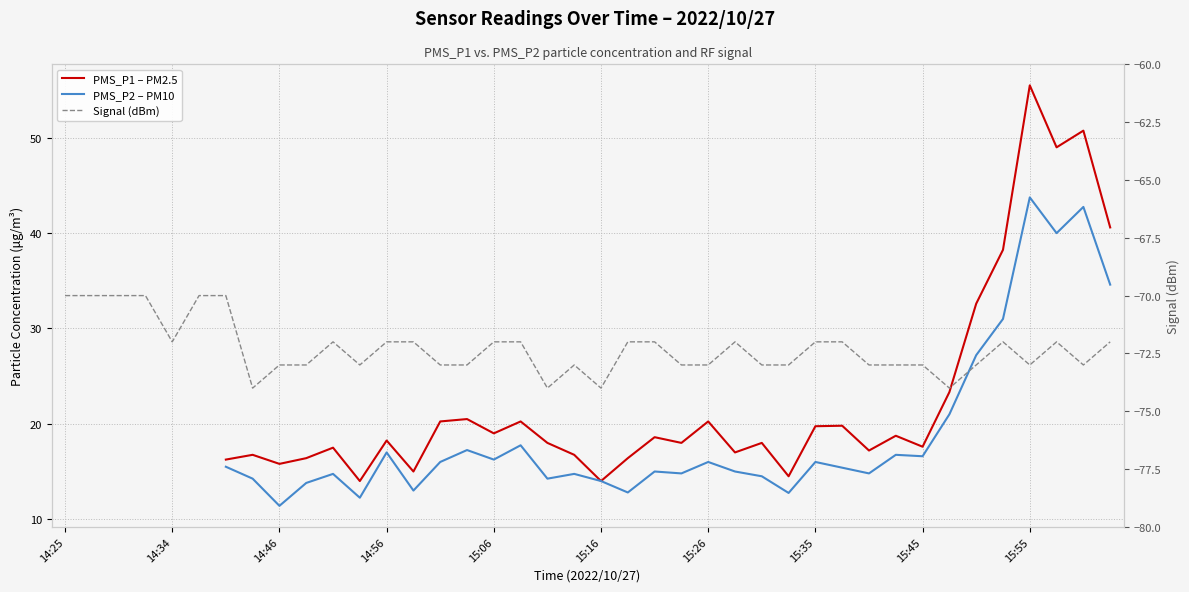

How many values in the PMS_P1 – PM2.5 series are below 18?

14